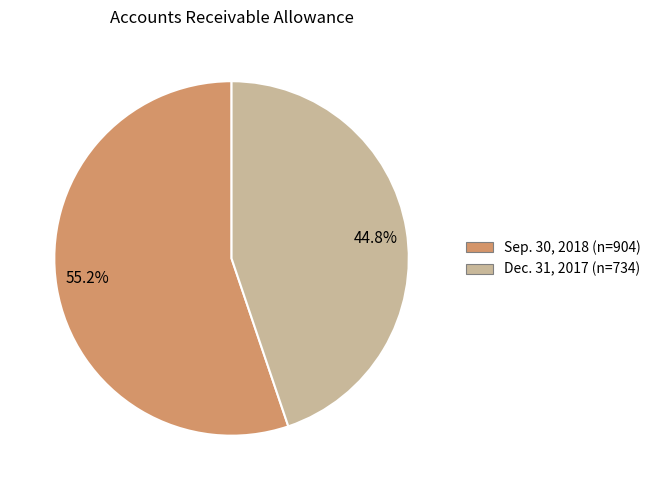

Which category has the biggest portion of the pie?

Sep. 30, 2018 (n=904)